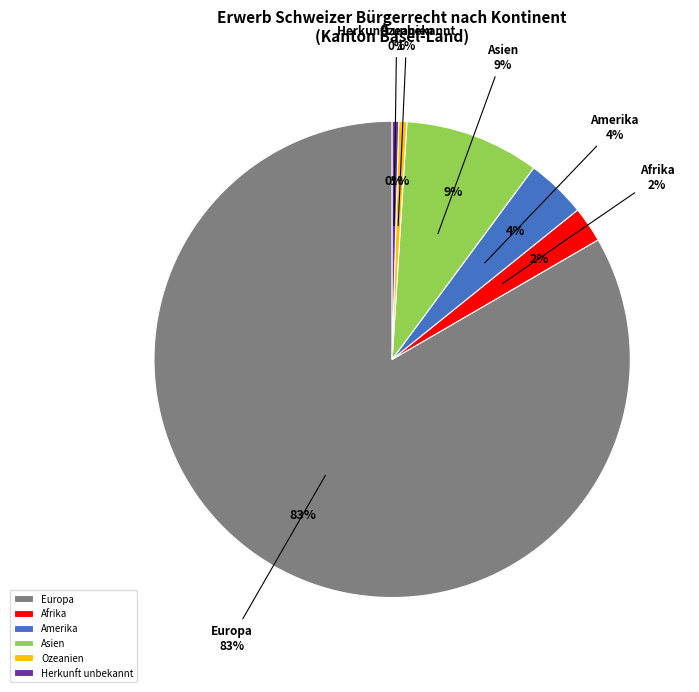

What is the majority slice?

Europa